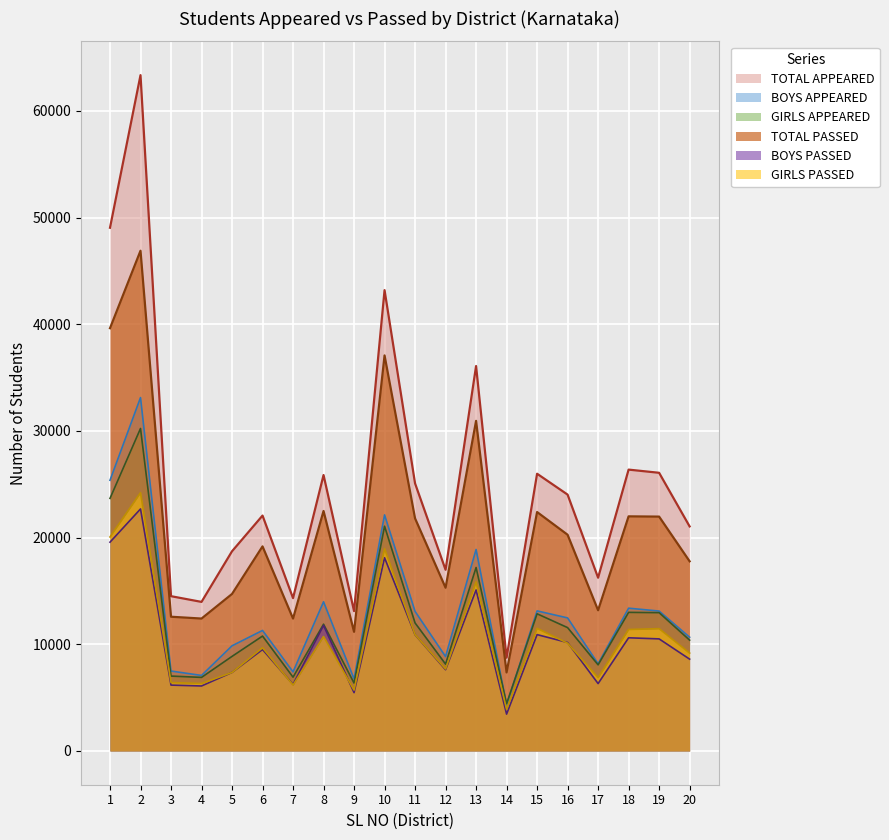

Which category has the highest value in the TOTAL APPEARED series?

2